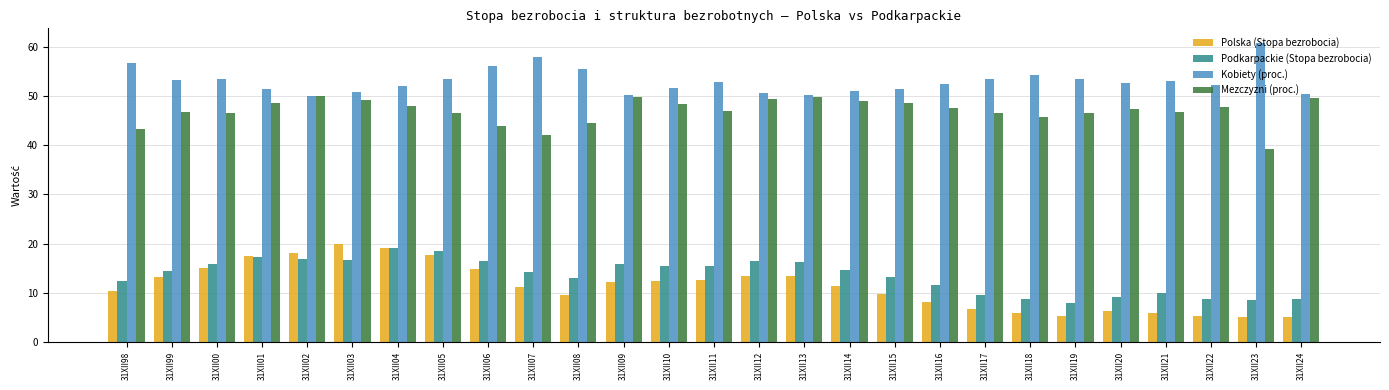

What is the value of the Kobiety (proc.) bar at the 3rd from the left?

53.4